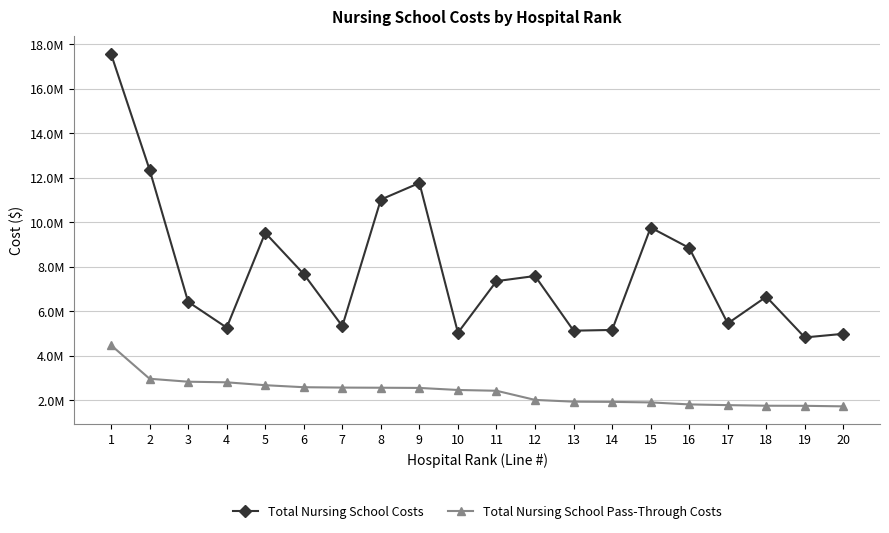

Is the value of Total Nursing School Costs at 10 greater than the value of Total Nursing School Pass-Through Costs at 20?

Yes